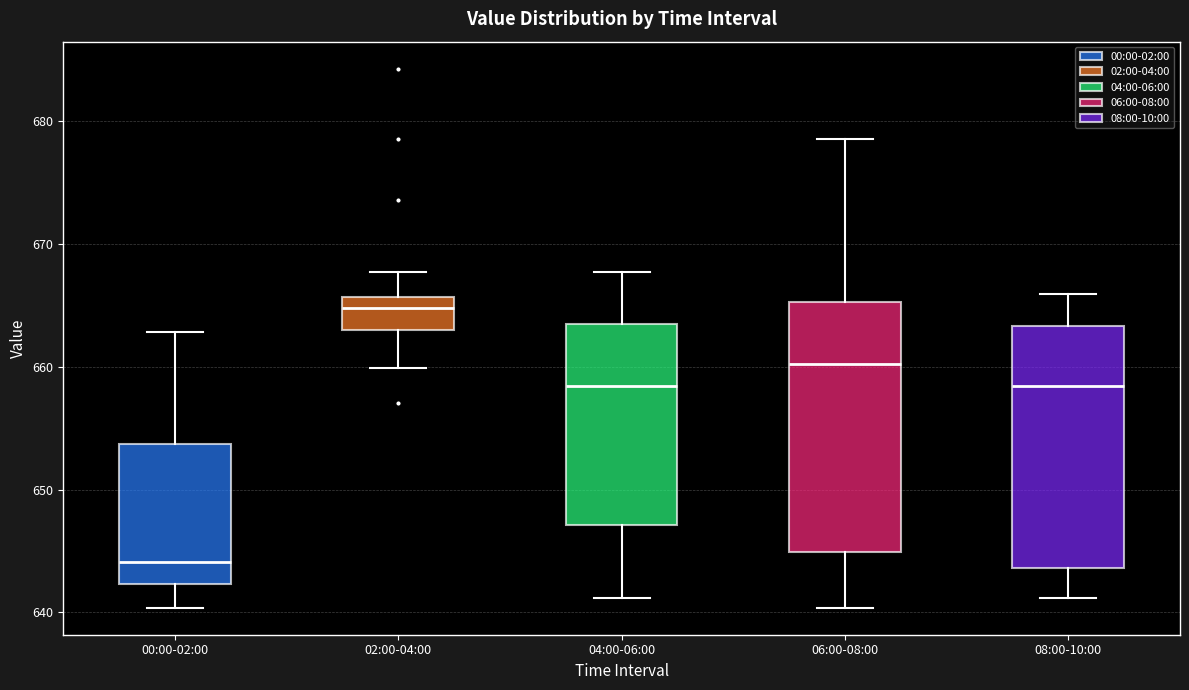

Where does the median line of the box for 04:00-06:00 sit on the y-axis? The values are not printed on the chart, so give them approximately, as read against the axis.

658